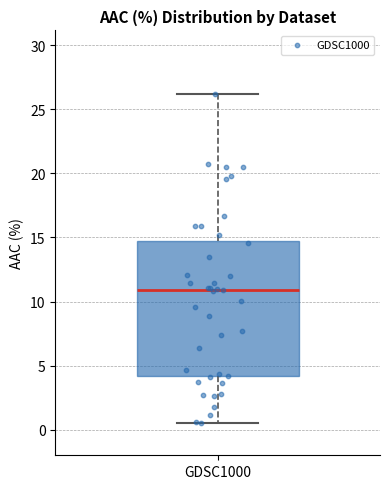

Where is the lower edge of the box for GDSC1000 on the y-axis? The values are not printed on the chart, so give them approximately, as read against the axis.

4.0